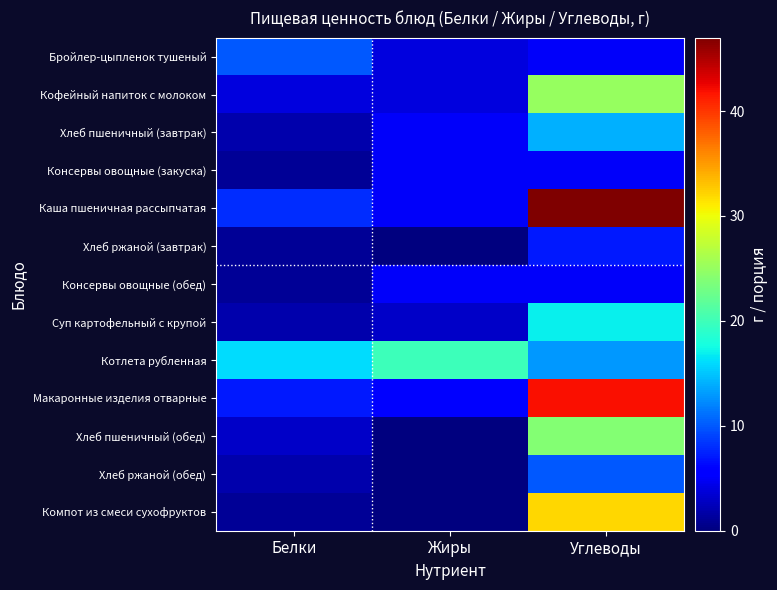

Which series has the largest total across all categories?

Каша пшеничная рассыпчатая